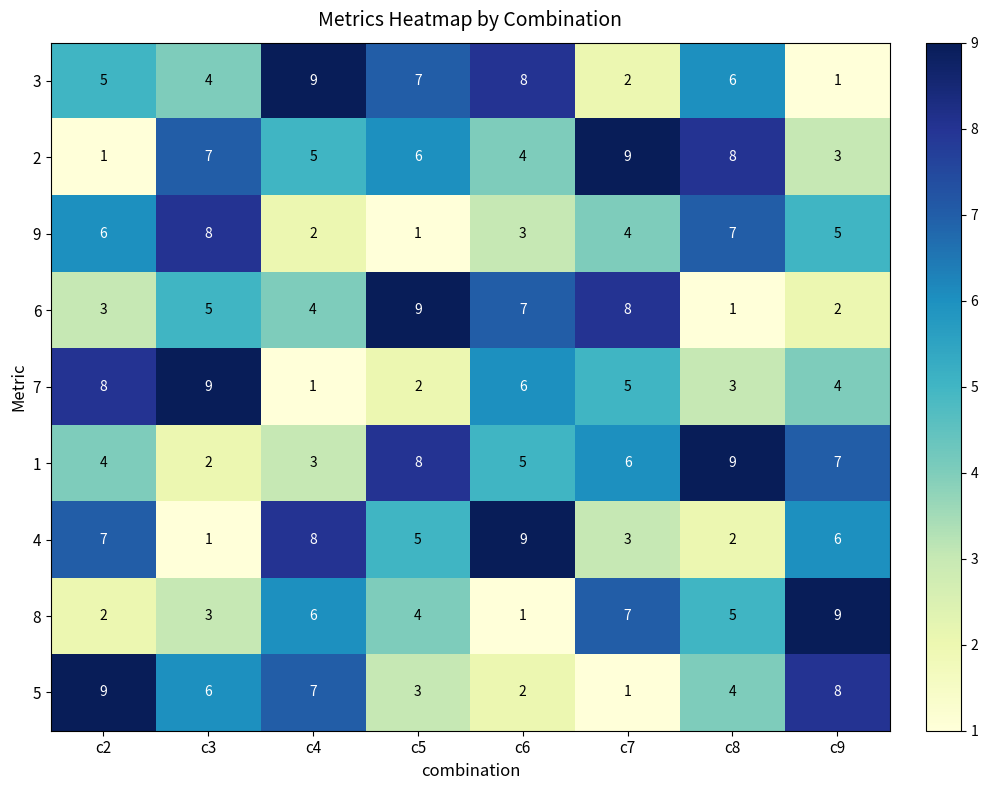

What is the greatest value displayed?

9